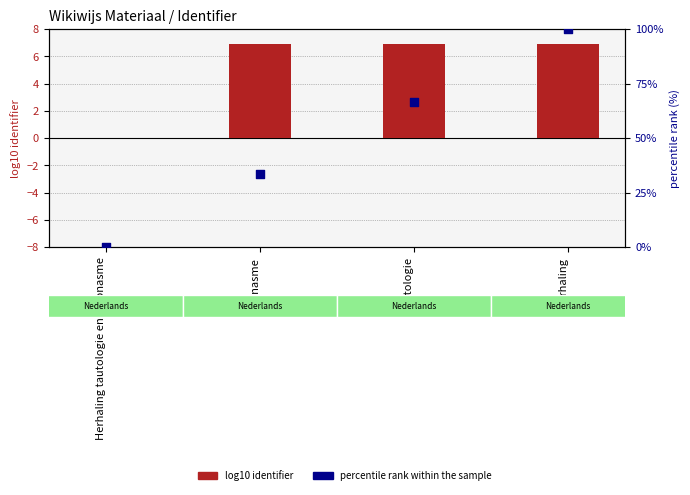

Which series contains the highest Y value?

percentile rank within sample